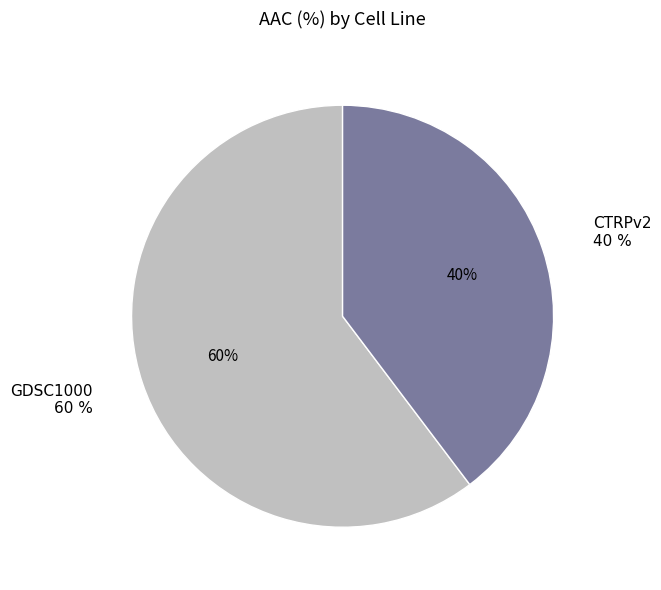

The GDSC1000 slice represents 68% of the pie. True or false?

False